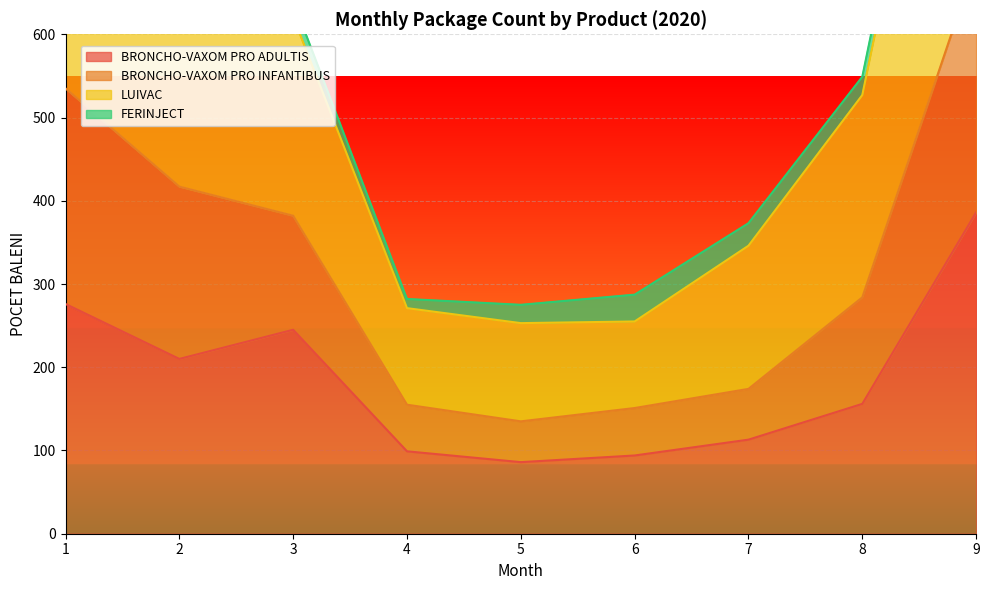

At how many categories does at least one series exceed 992?

1